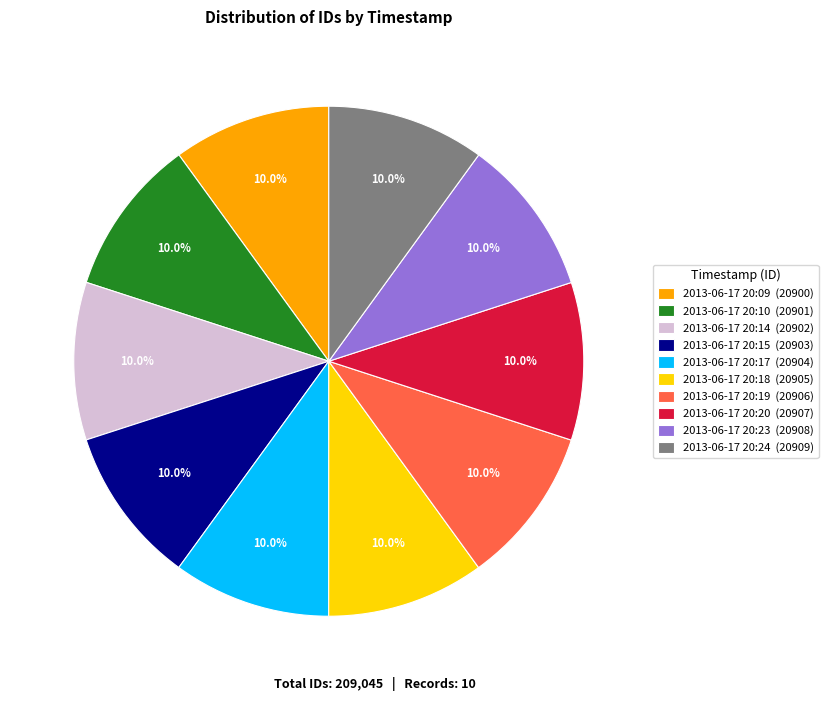

Count the number of slices in the pie.

10